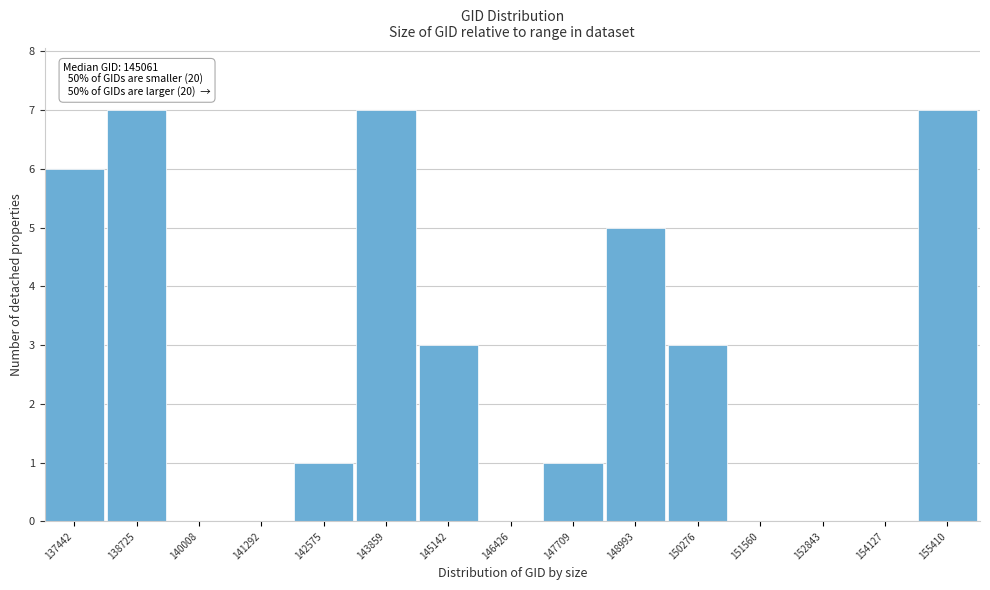

Reading left to right, list all the values displayed in this chart.

137442=6	138725=7	140008=0	141292=0	142575=1	143859=7	145142=3	146426=0	147709=1	148993=5	150276=3	151560=0	152843=0	154127=0	155410=7